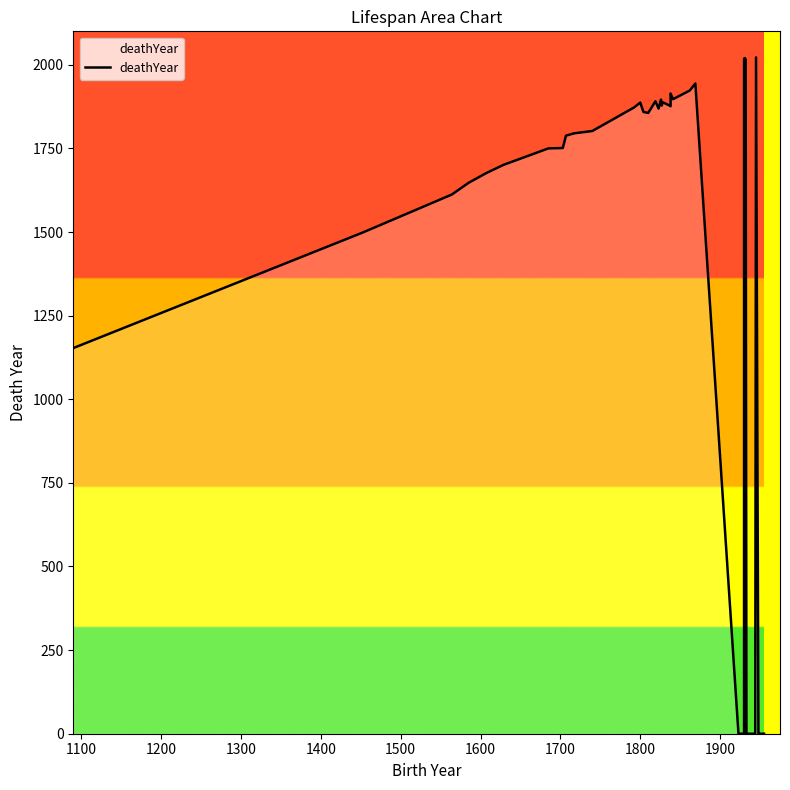

How many points are higher than both their immediate neighbors (excluding endpoints)?

9